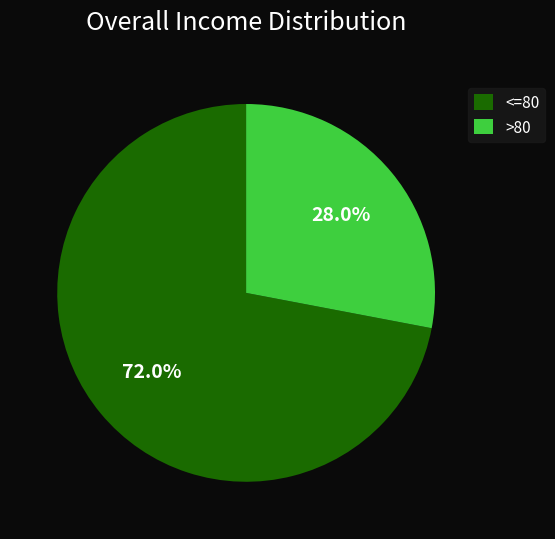

Does any single category account for the majority?

Yes